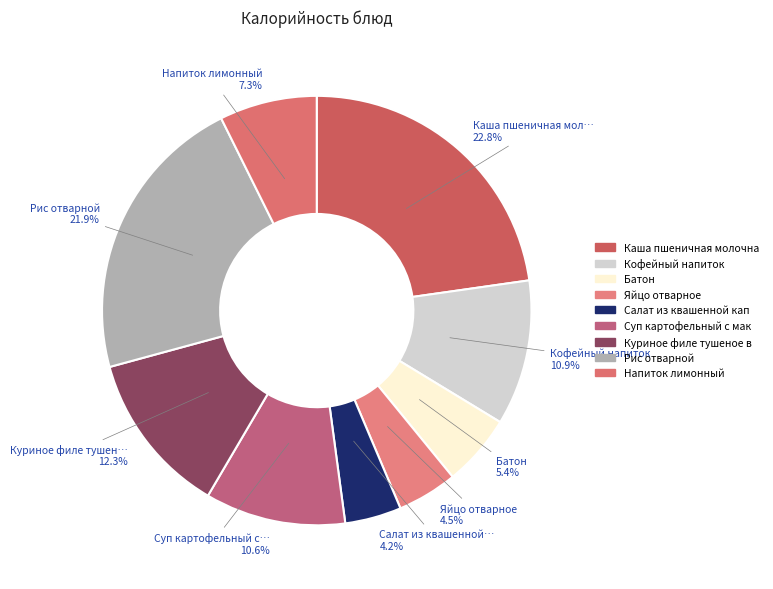

To the nearest percent, what is the difference between the largest and smallest slice percentages?

19%